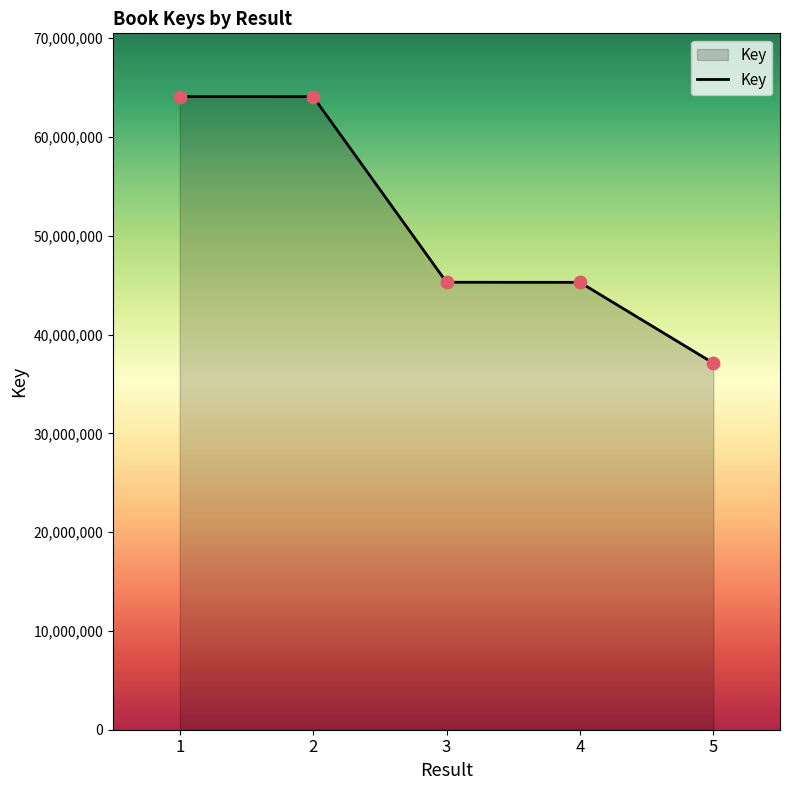

Approximately how many times larger is the value at 1 compared to 3?

1.4